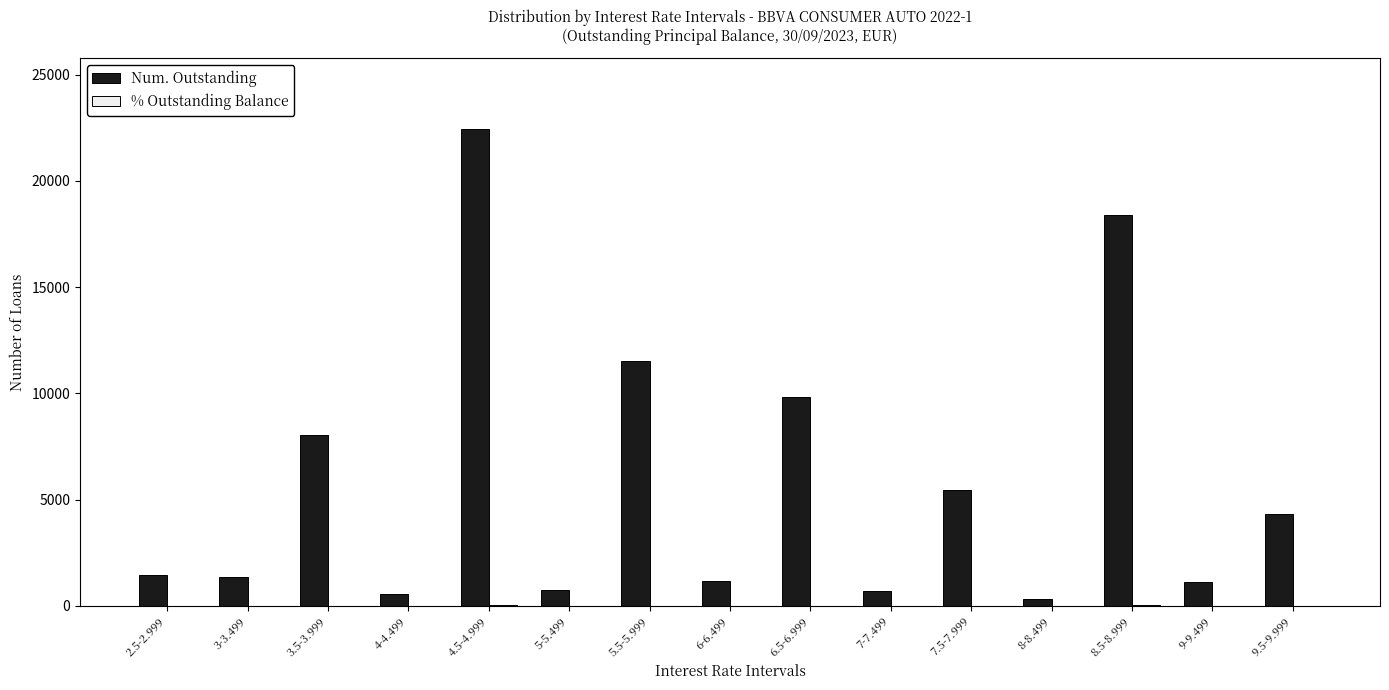

The value of Num. Outstanding at 5.5-5.999 is 11501.0. True or false?

True